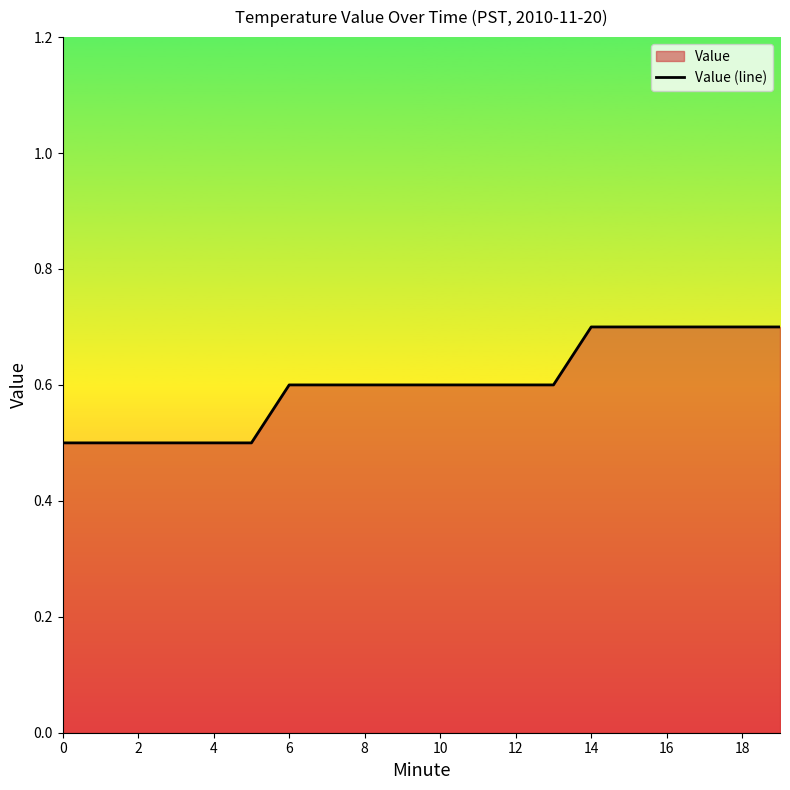

Is it true that the value at 16 is 0.7?

True